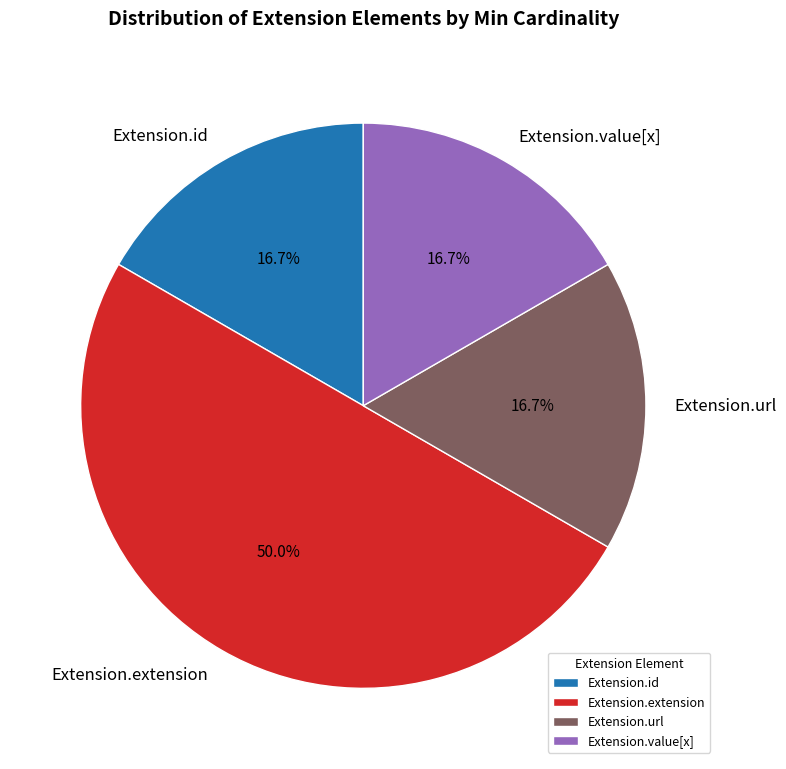

What portion of the pie excludes Extension.url?

83.3%